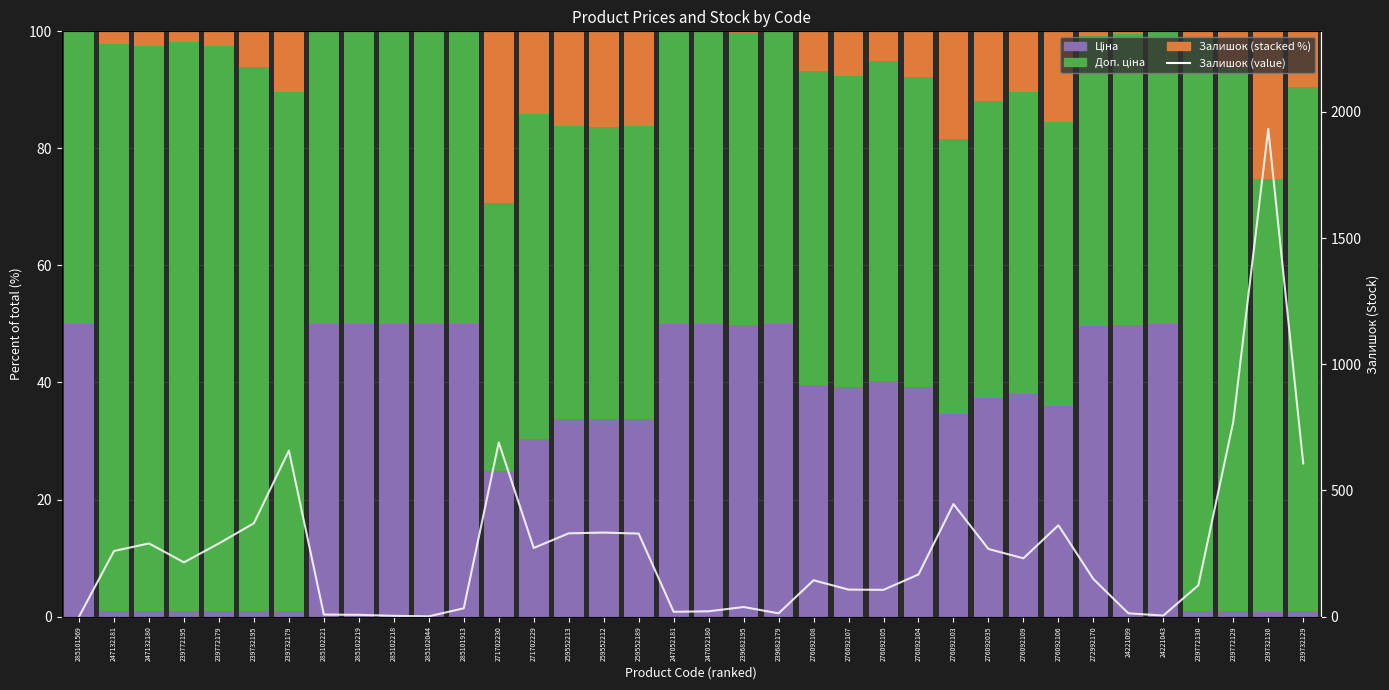

Rank the series at 247132181 from lowest to highest value.

Ціна, Залишок, Доп. ціна, Залишок (line)